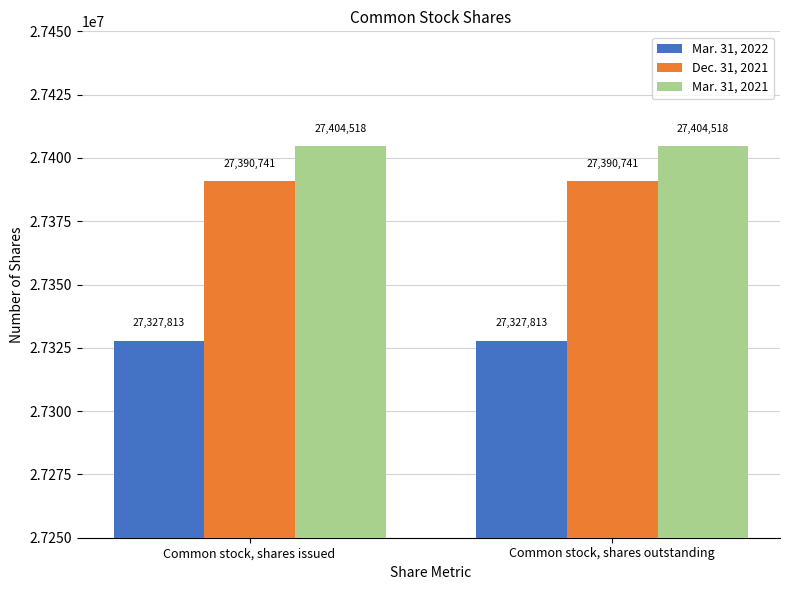

What is the average value of the Mar. 31, 2022 series?

27327813